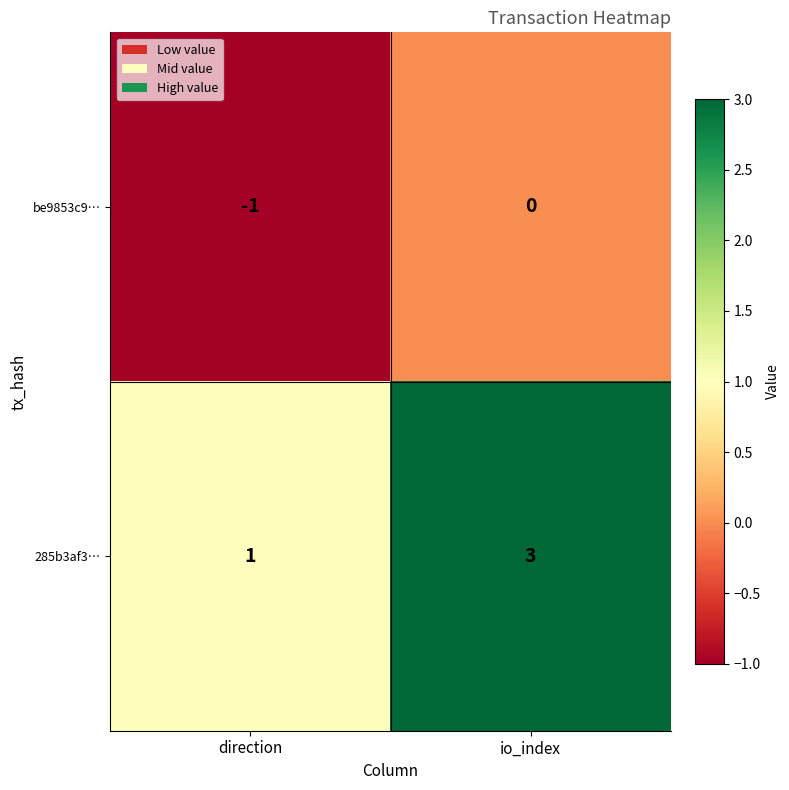

How many data points does each series have?

2